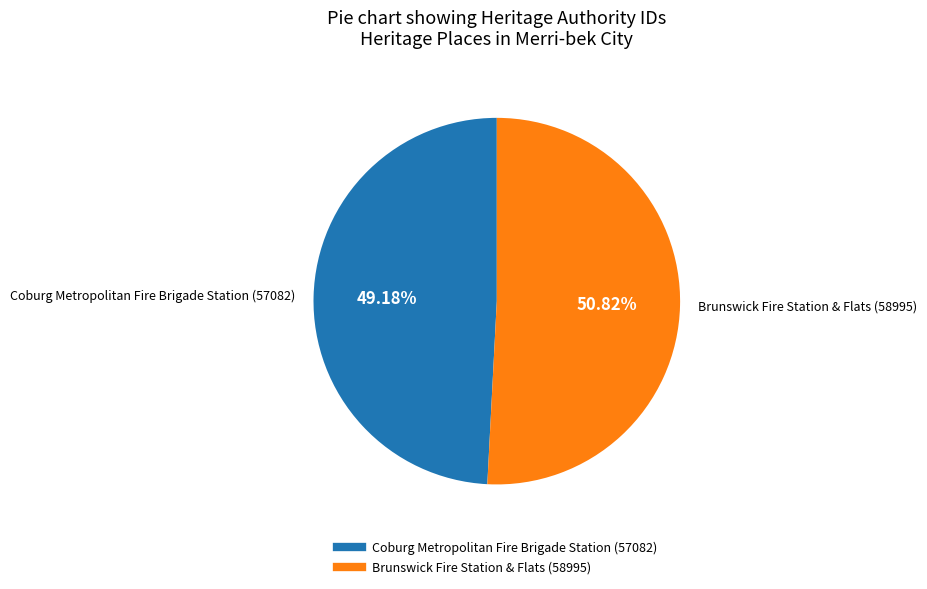

Rank the categories by value from lowest to highest.

Coburg Metropolitan Fire Brigade Station (57082), Brunswick Fire Station & Flats (58995)